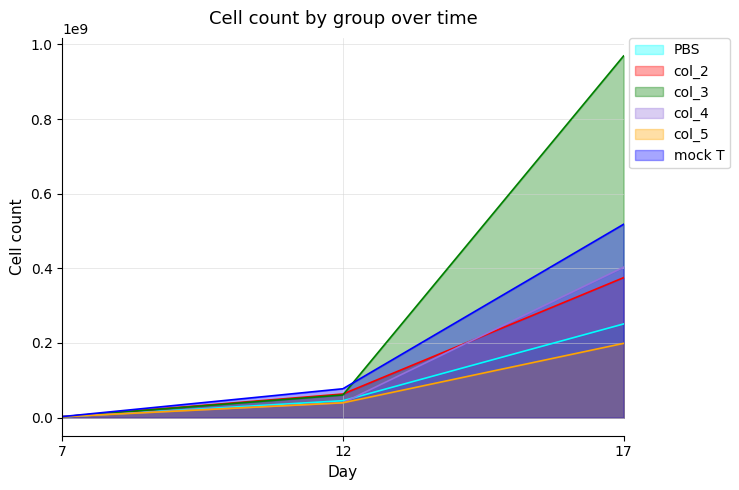

How many col_2 values are between 2315684 and 375000000?

3